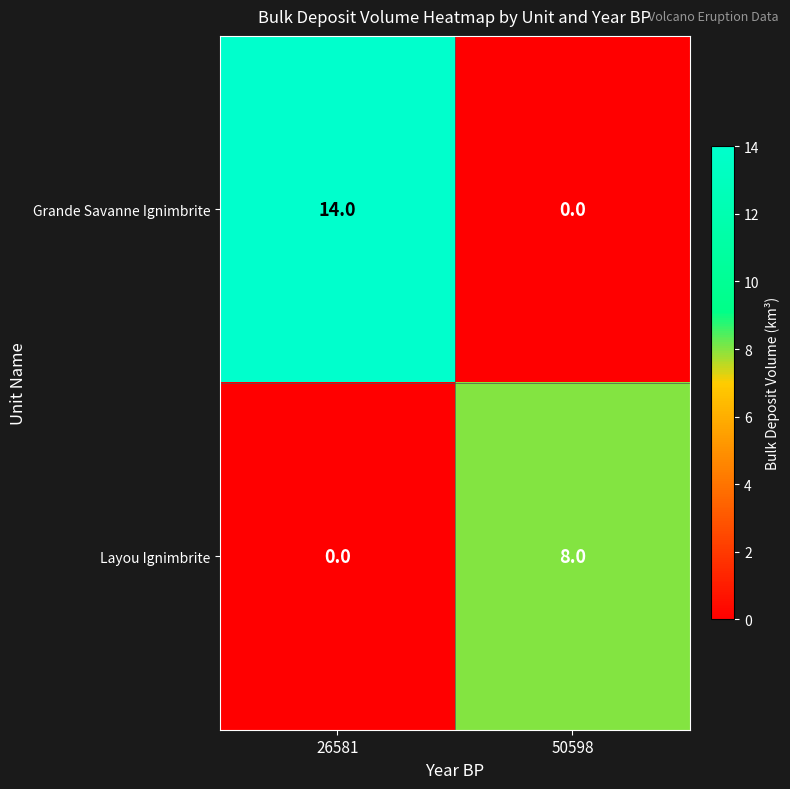

At which label does Layou Ignimbrite reach its minimum?

26581